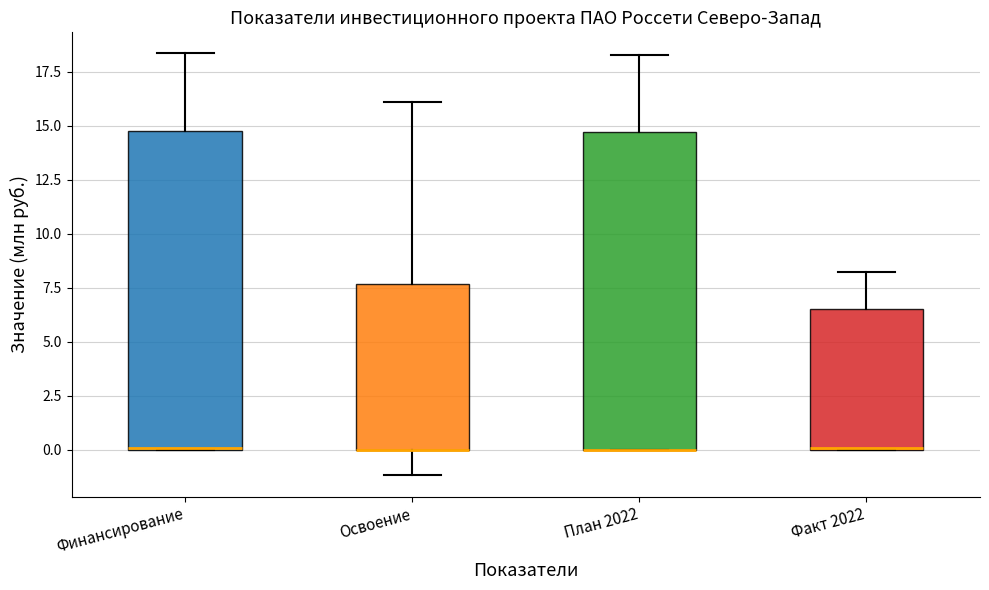

Where does the lower whisker of the box for Освоение end on the y-axis? The values are not printed on the chart, so give them approximately, as read against the axis.

-1.0